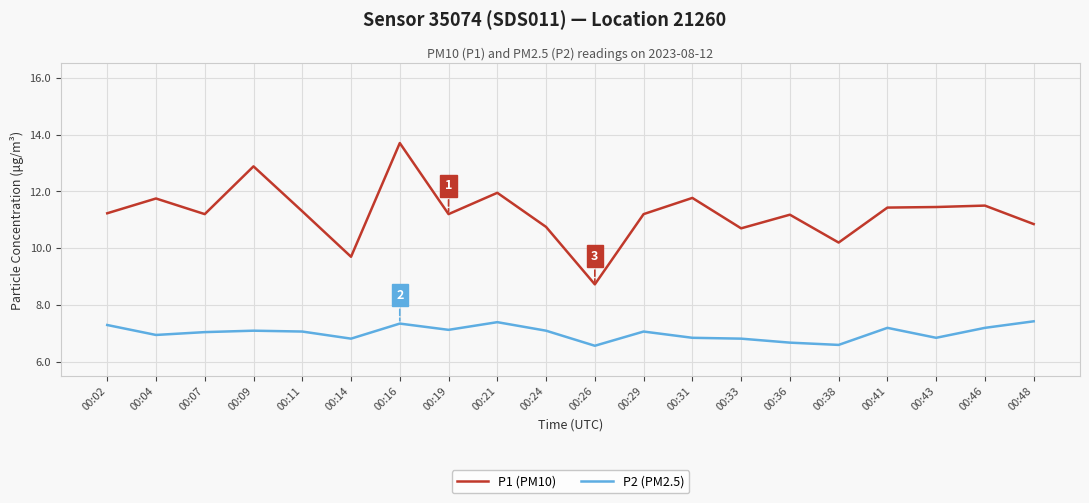

What is the sum of the P1 (PM10) values at 00:38 and 00:11?

21.5